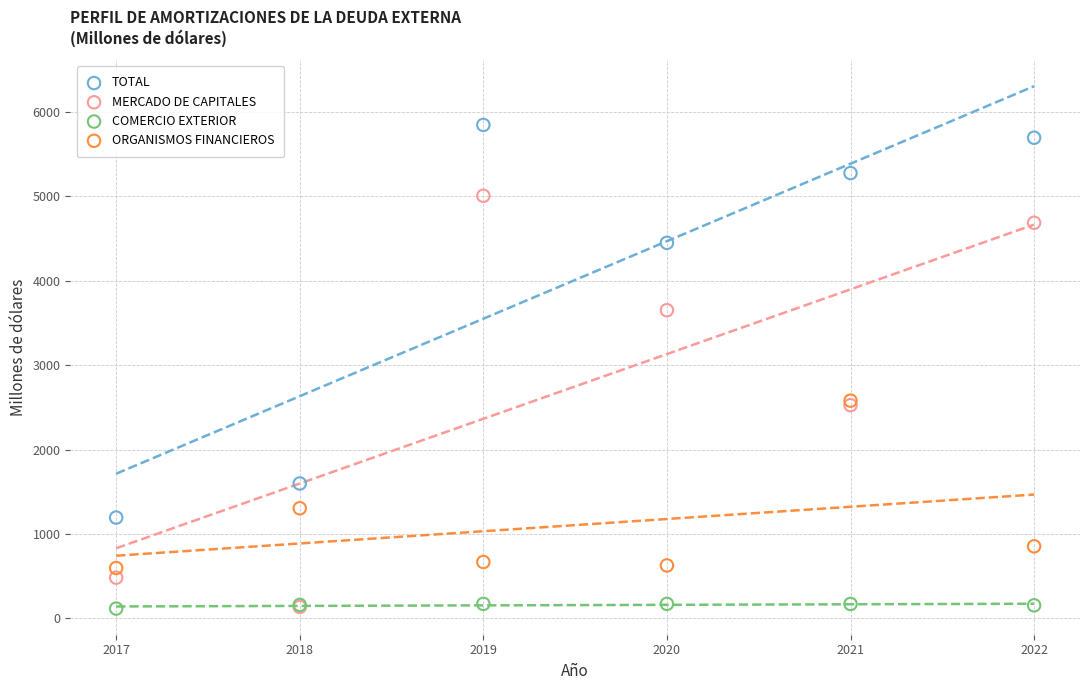

In the TOTAL series, what Y value is closest to 3519?

4449.0